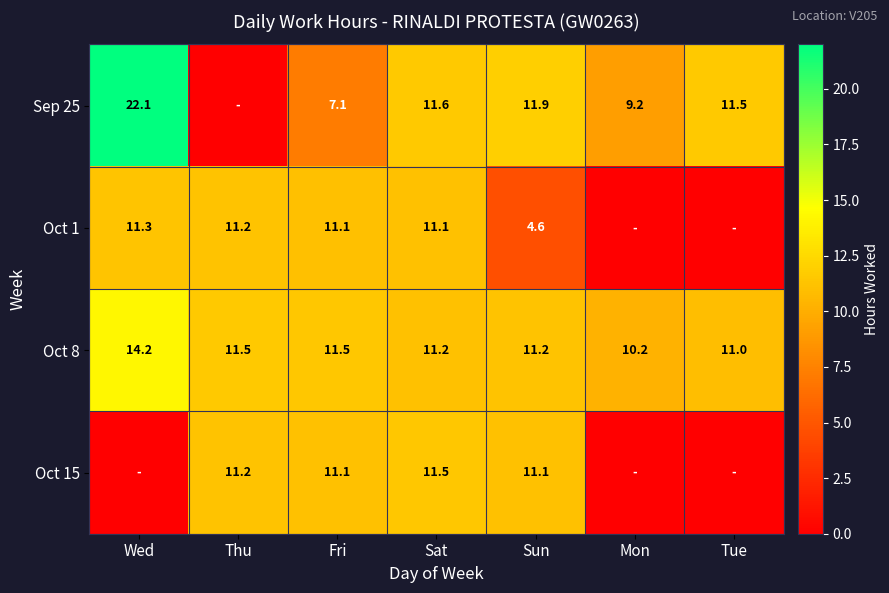

What is the spread (max minus min) of values at Wed?

22.1